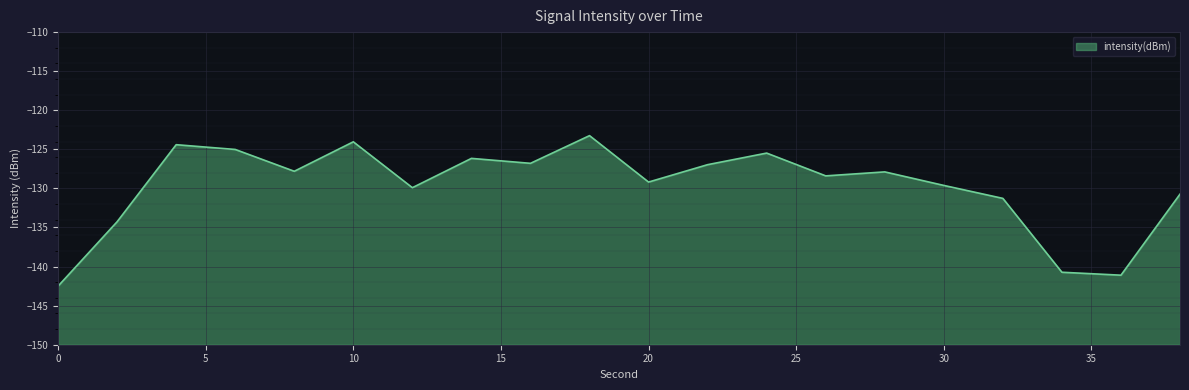

How many interior local valleys (lower than both neighbors) does the data have?

6